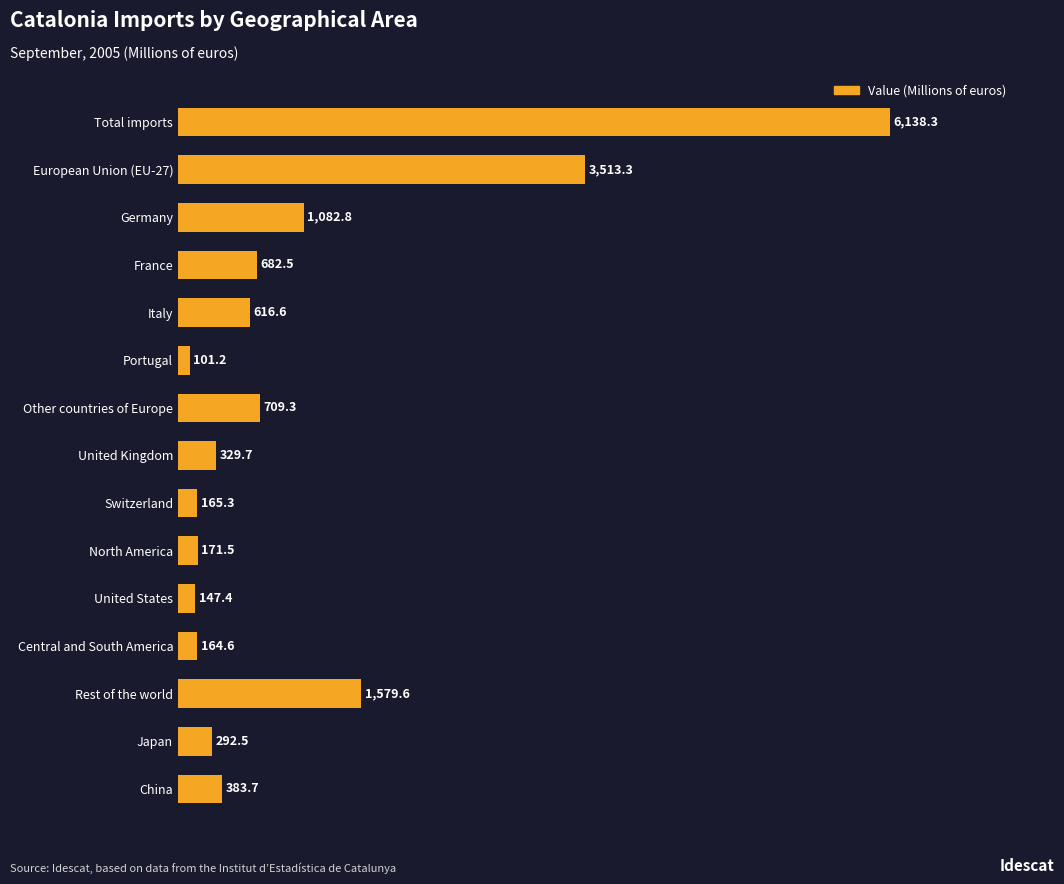

What is the maximum value shown in the chart?

6138.3